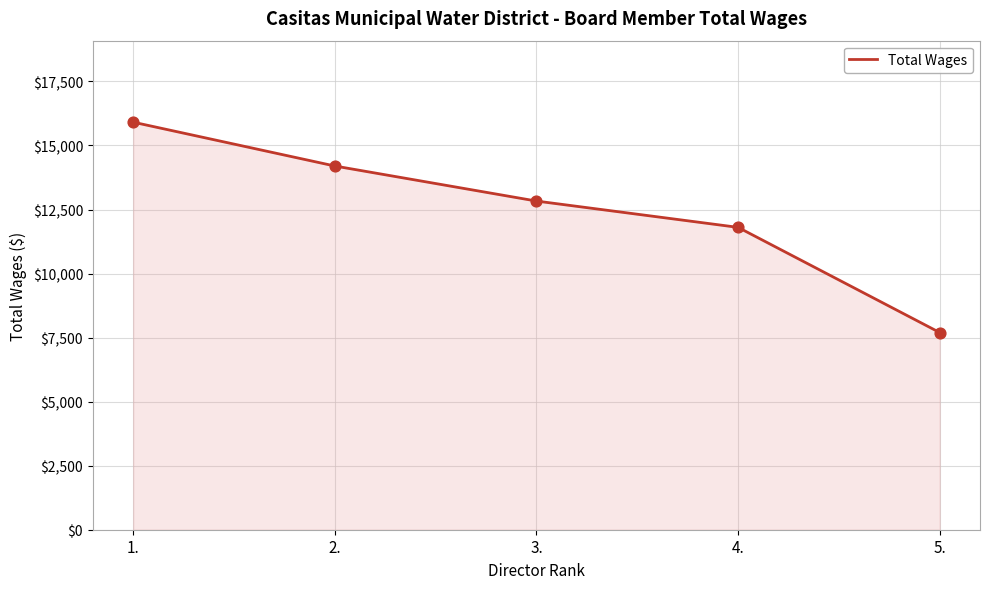

What is the ratio of the value at 3. to the value at 4.?

1.1